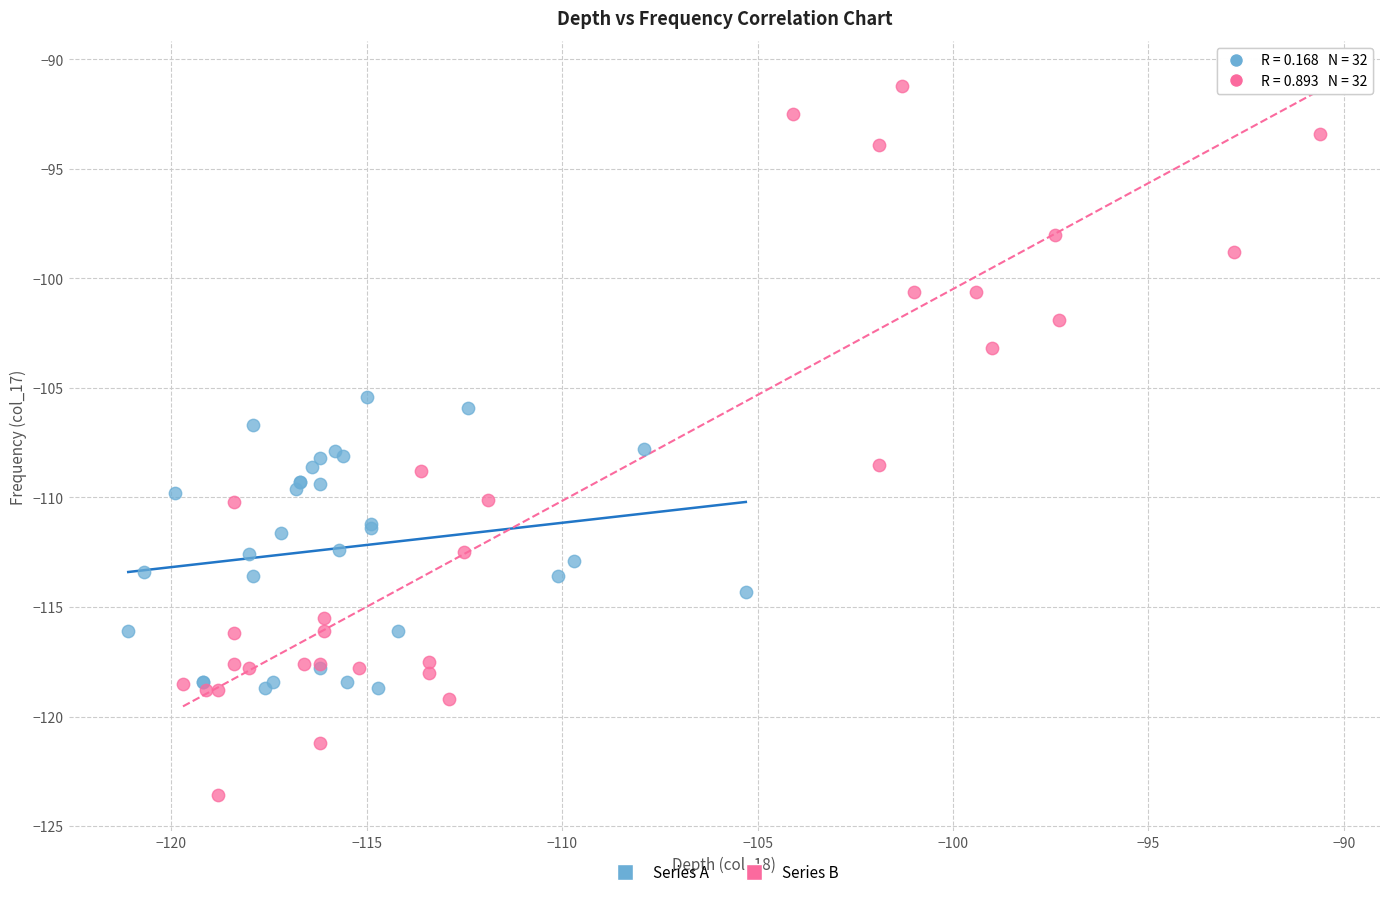

Which series contains the highest Y value?

Series B